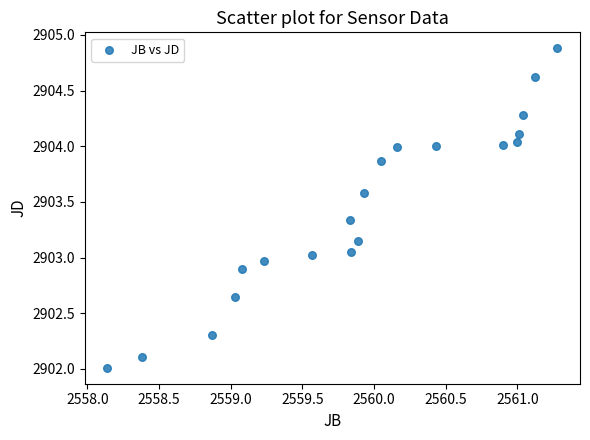

What is the range of Y values (max minus min)?

2.9